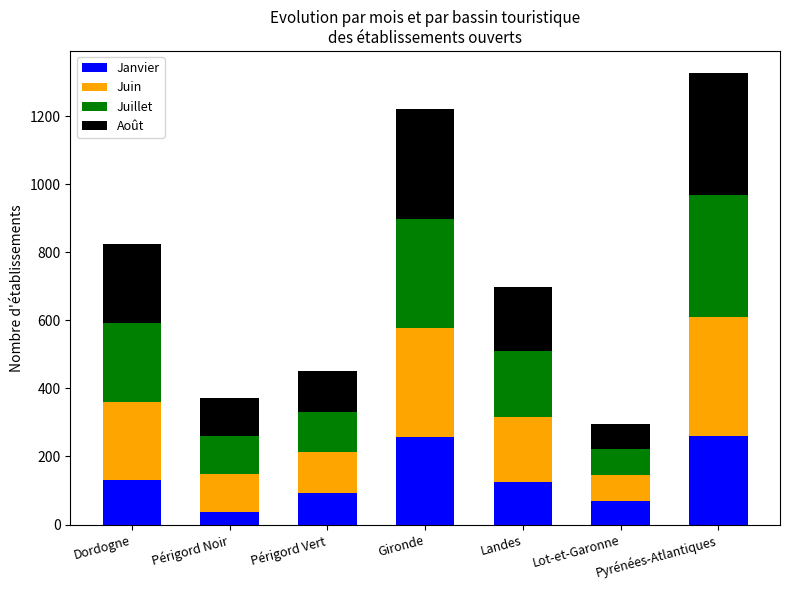

Does the chart contain any negative values?

No